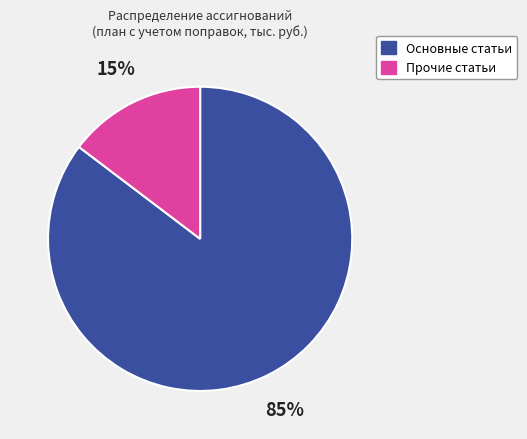

To the nearest percent, what portion does Основные статьи represent?

85%